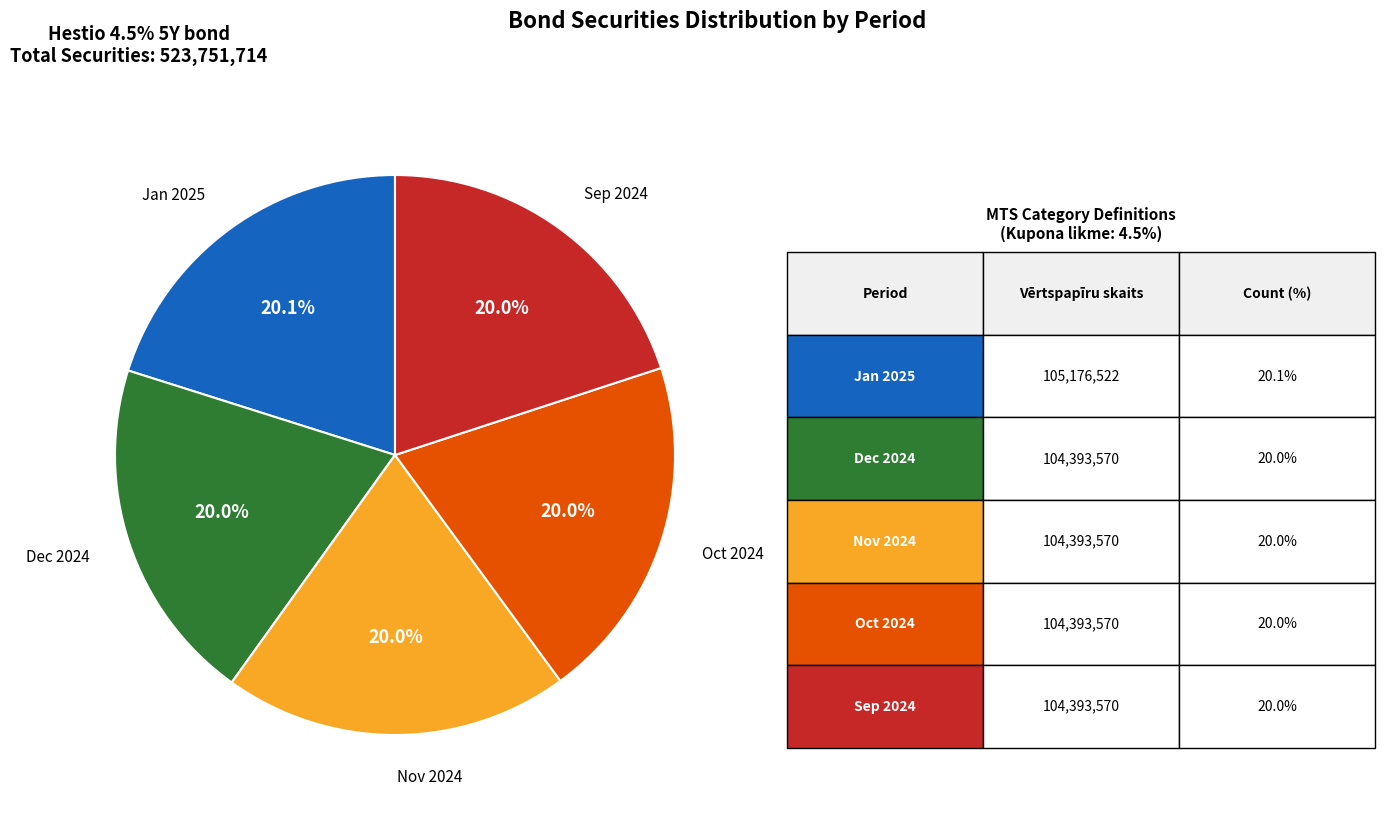

Does any single category account for the majority?

No